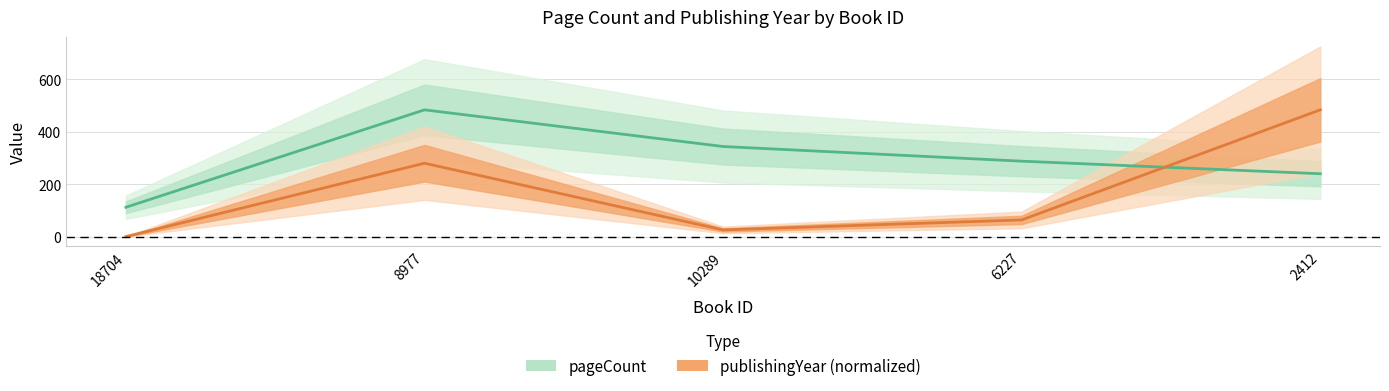

True or false: publishingYear has a value of 147.2 at 18704.

False